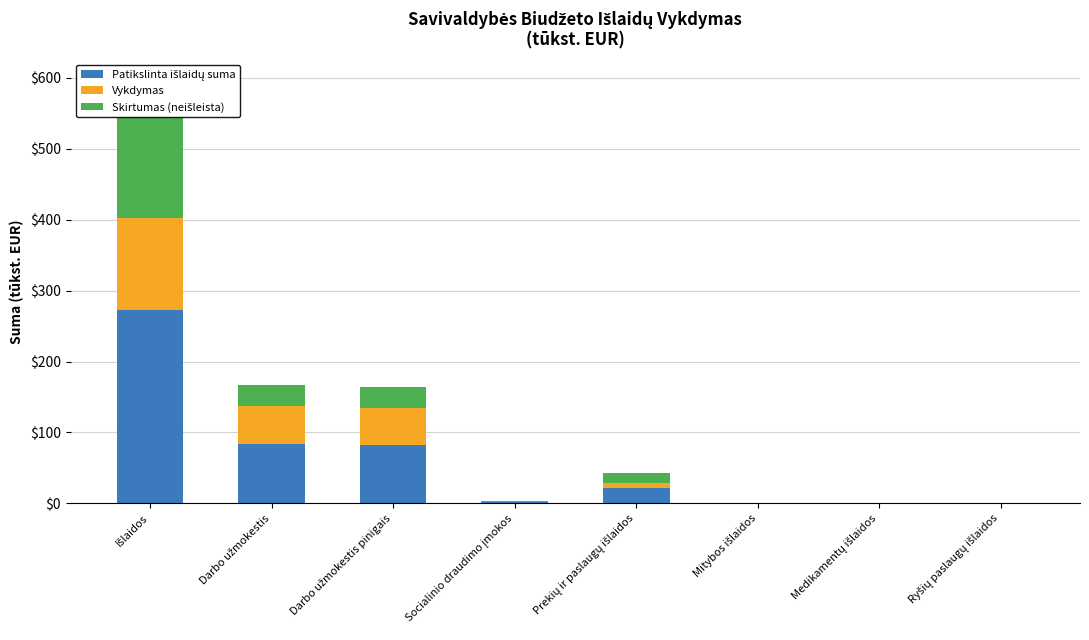

True or false: Patikslinta išlaidų suma has a value of 34.5 at Darbo užmokestis.

False